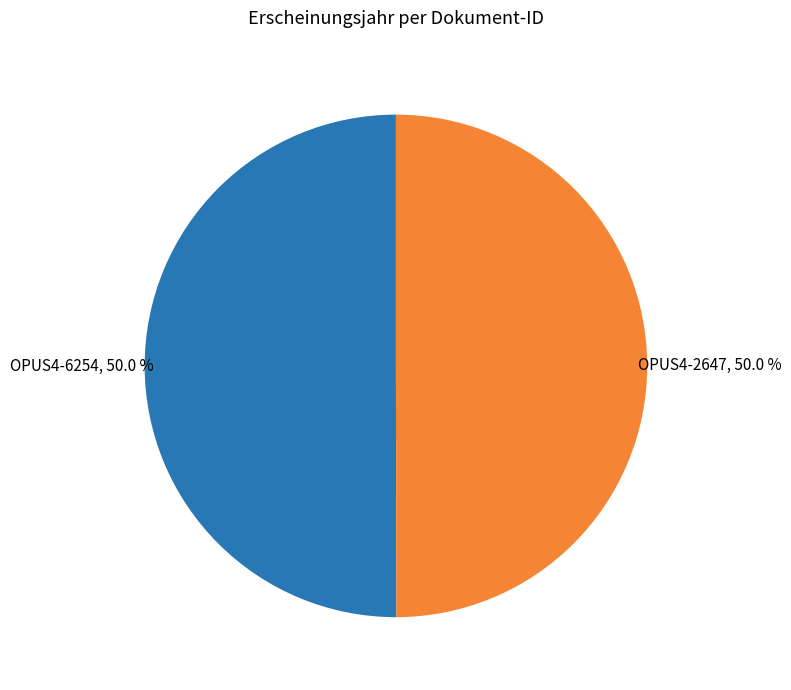

Rank the categories by value from lowest to highest.

OPUS4-2647, OPUS4-6254